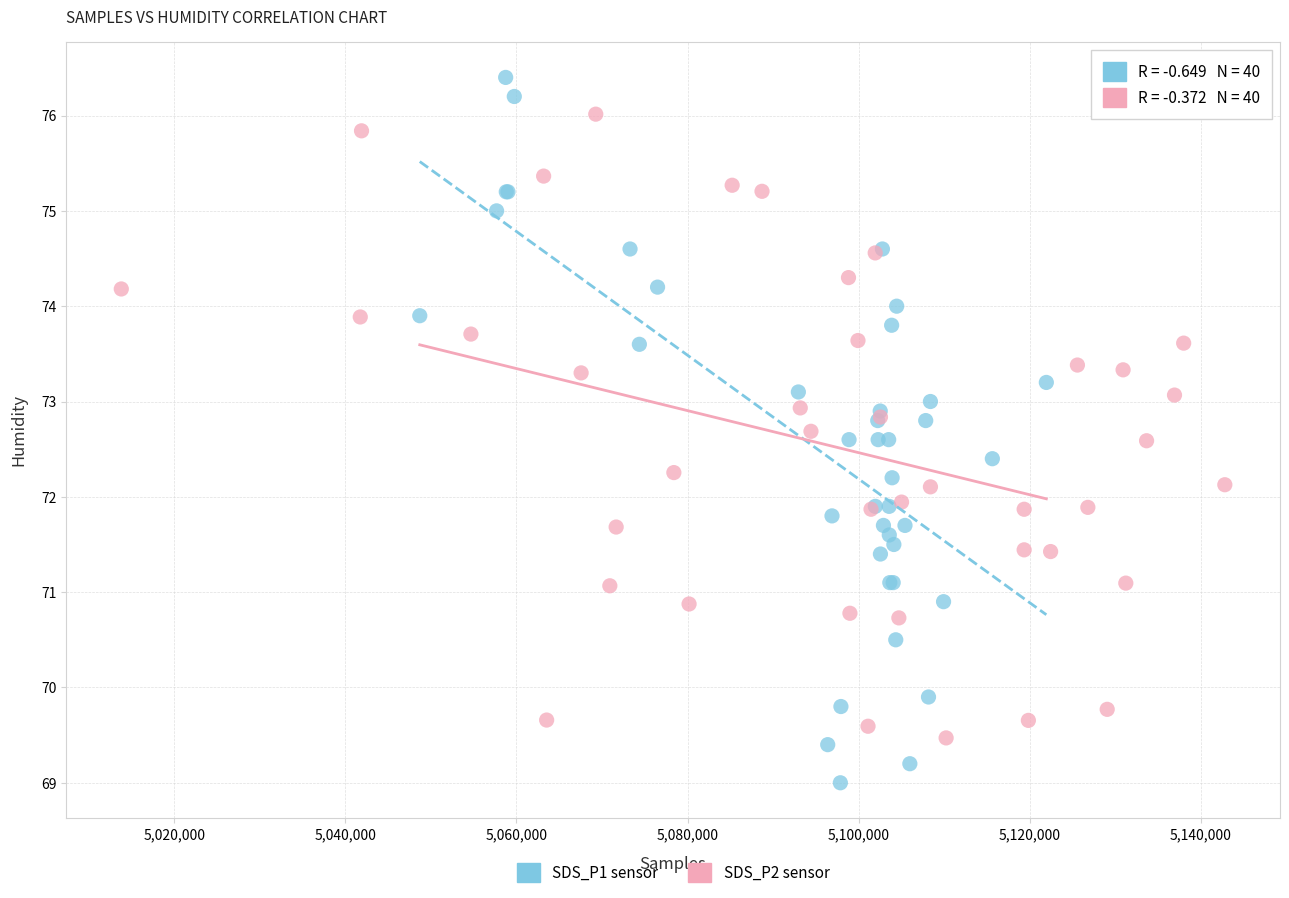

What are all the series names shown in the legend?

SDS_P1 sensor, SDS_P2 sensor